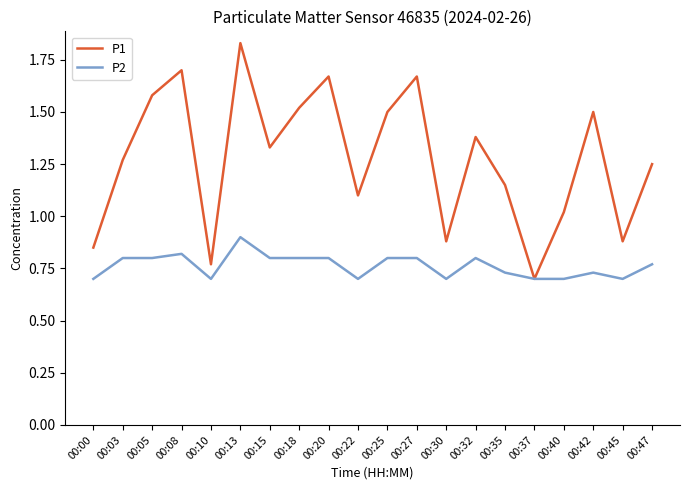

At which category is the sum across all series the highest?

00:13